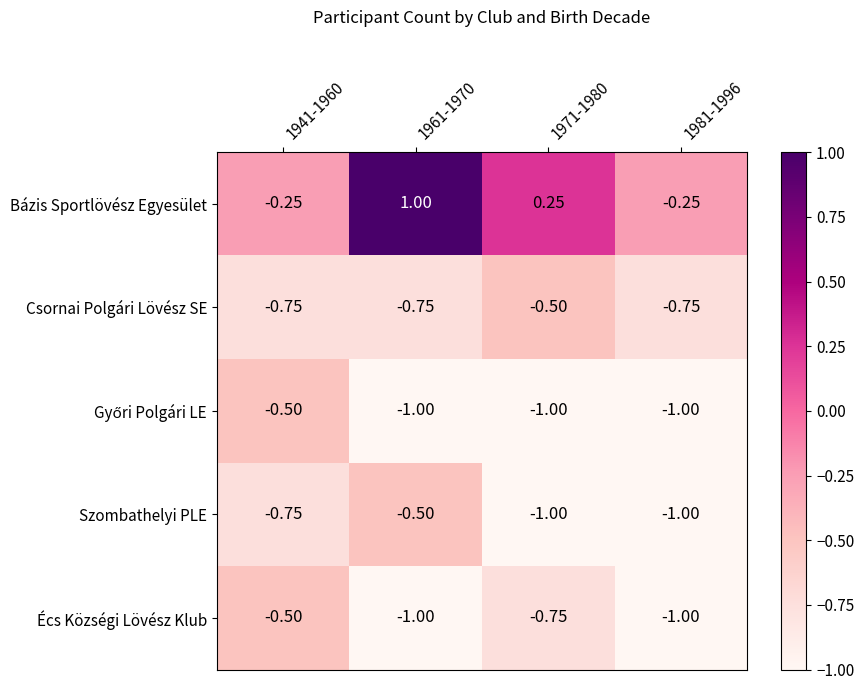

Is the value of Écs Községi Lövész Klub at 1961-1970 greater than the value of Csornai Polgári Lövész SE at 1961-1970?

No